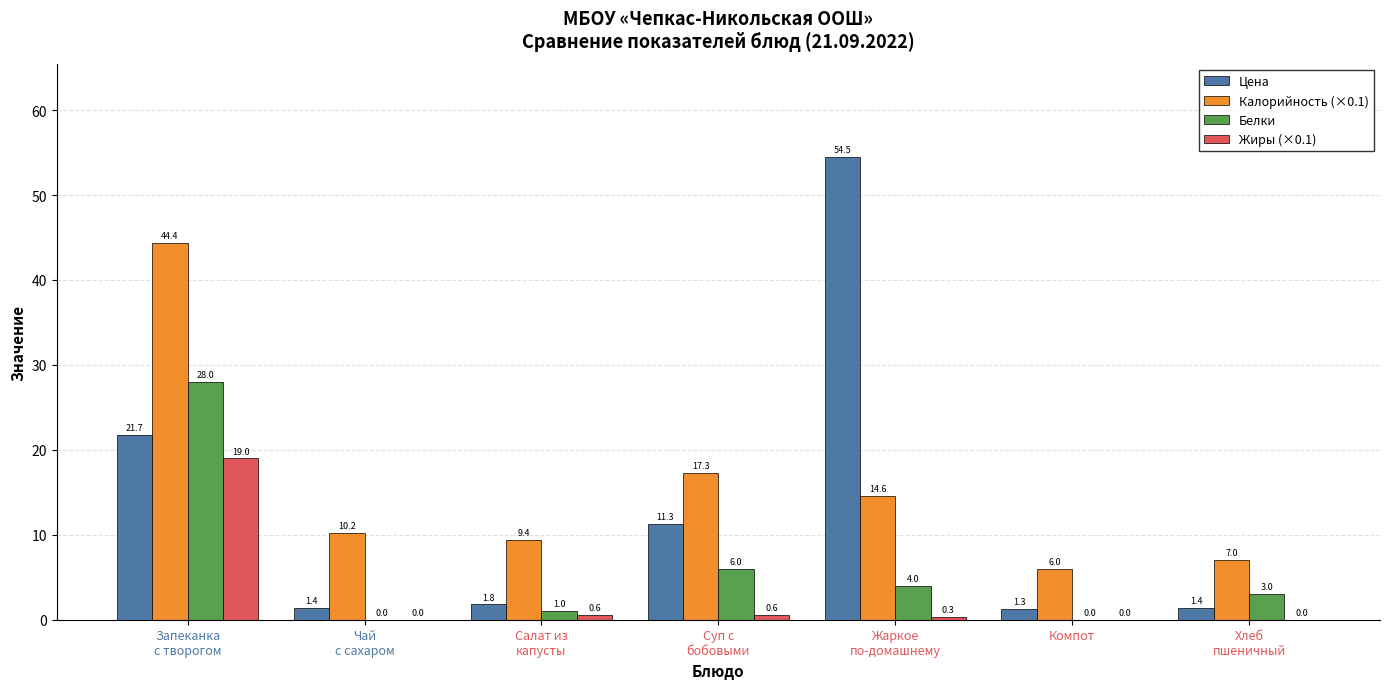

What is the highest value of the Белки series?

28.0